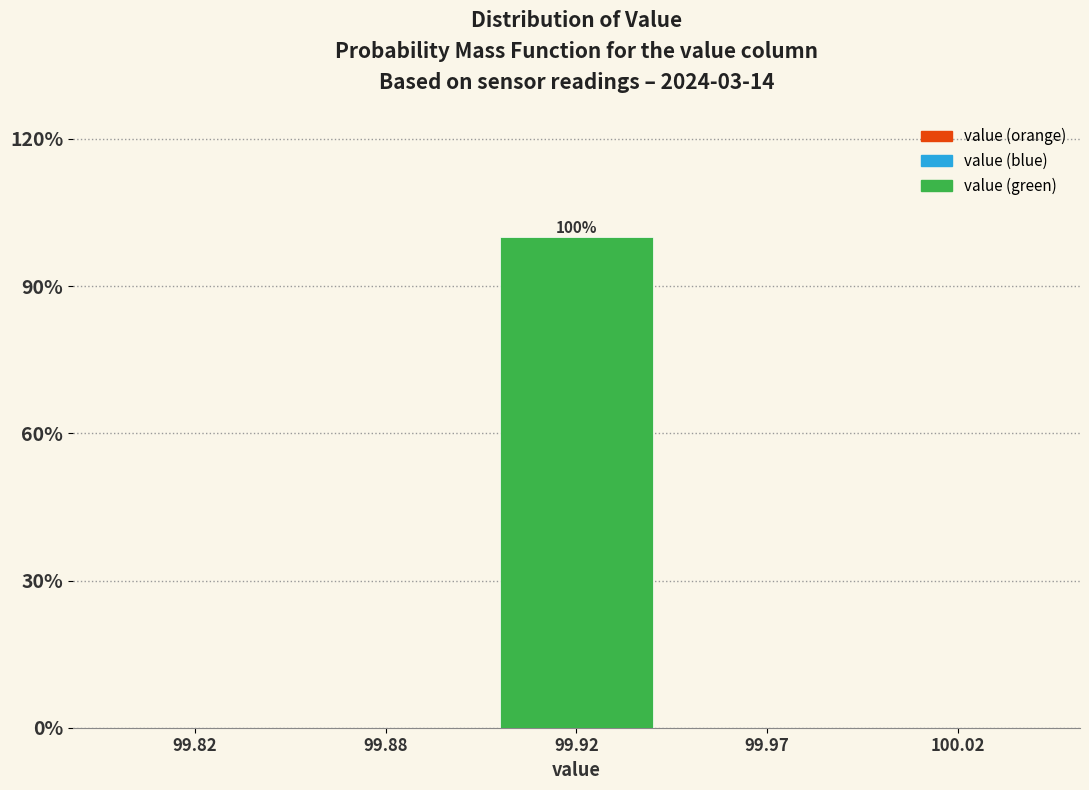

Reading right to left, extract all data points from this chart.

100.02=0	99.97=0	99.92=100	99.88=0	99.82=0